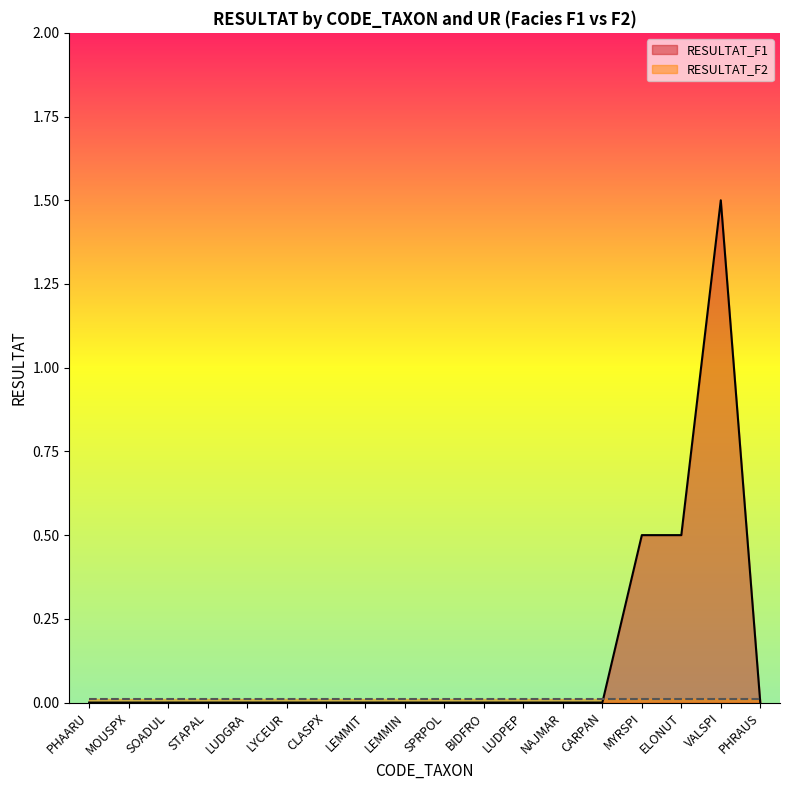

Does the chart display data point markers on the line(s)?

No